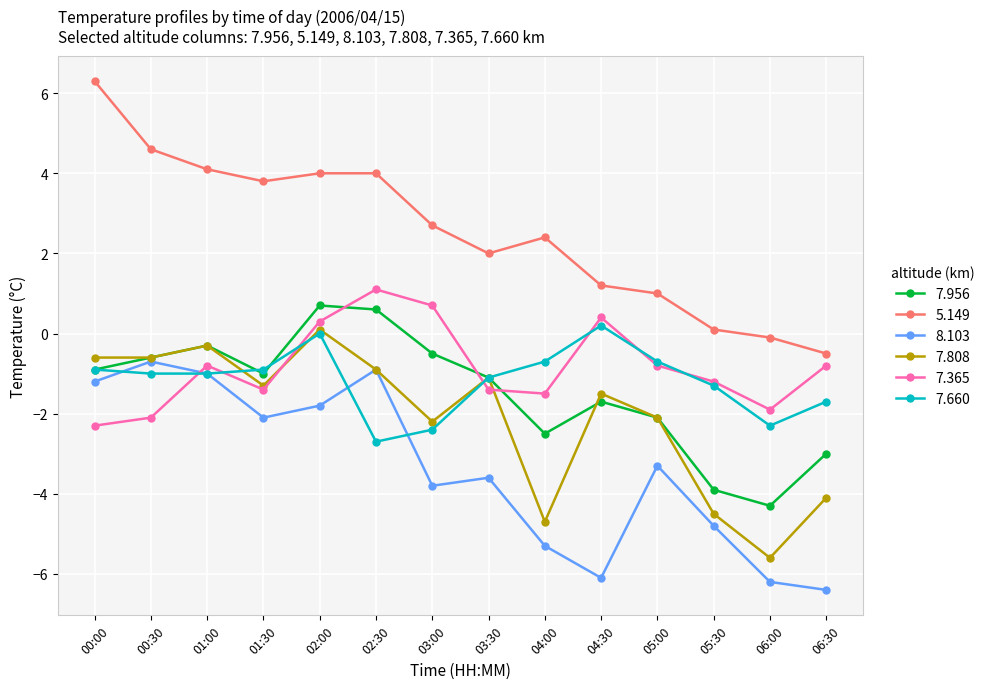

At which category does the chart reach its peak across all series?

00:00